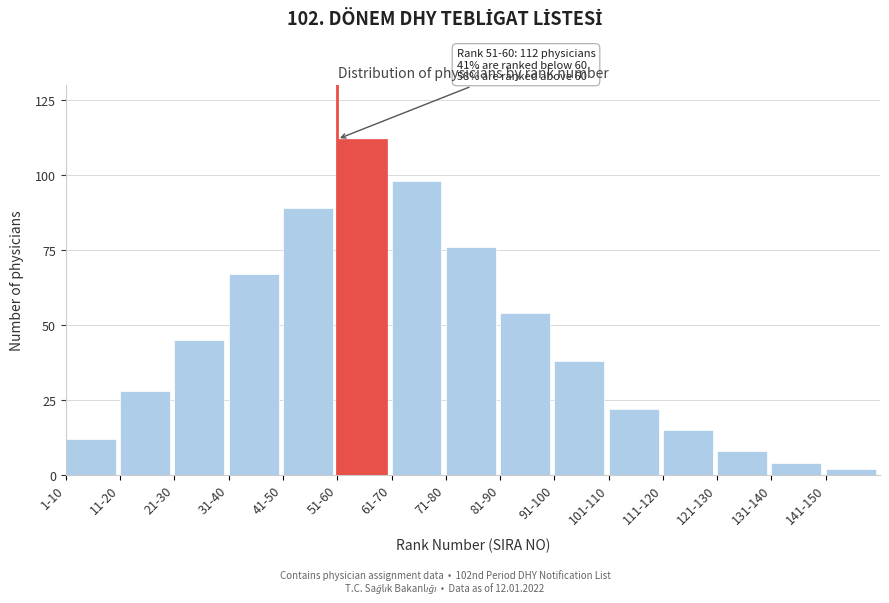

Reading left to right, extract all data points from this chart.

12	28	45	67	89	112	98	76	54	38	22	15	8	4	2